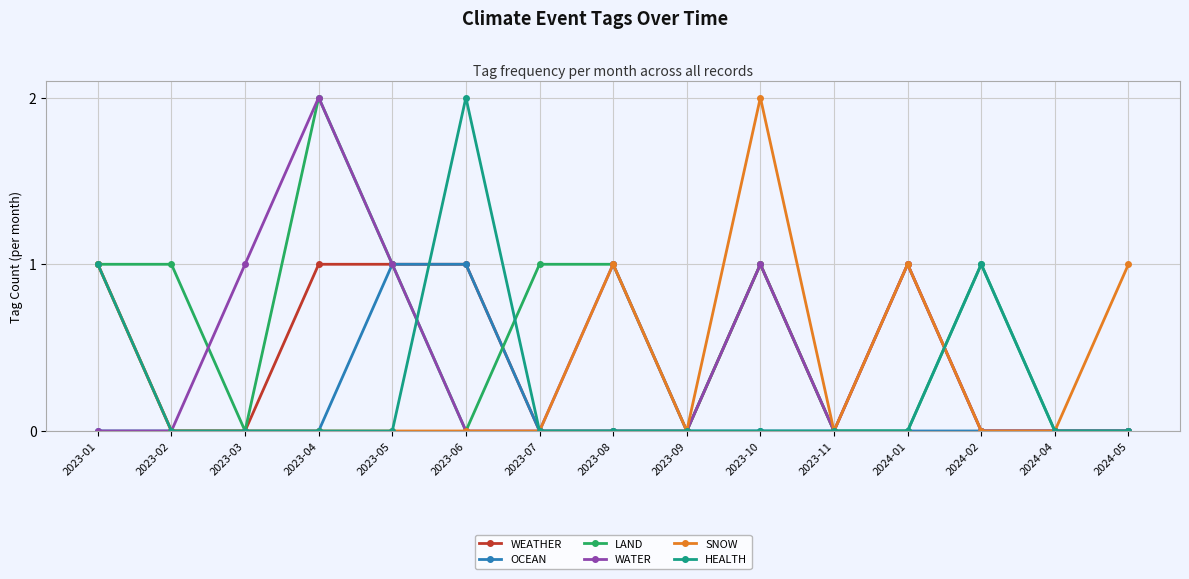

The OCEAN series shows 0 at 2024-05. True or false?

True